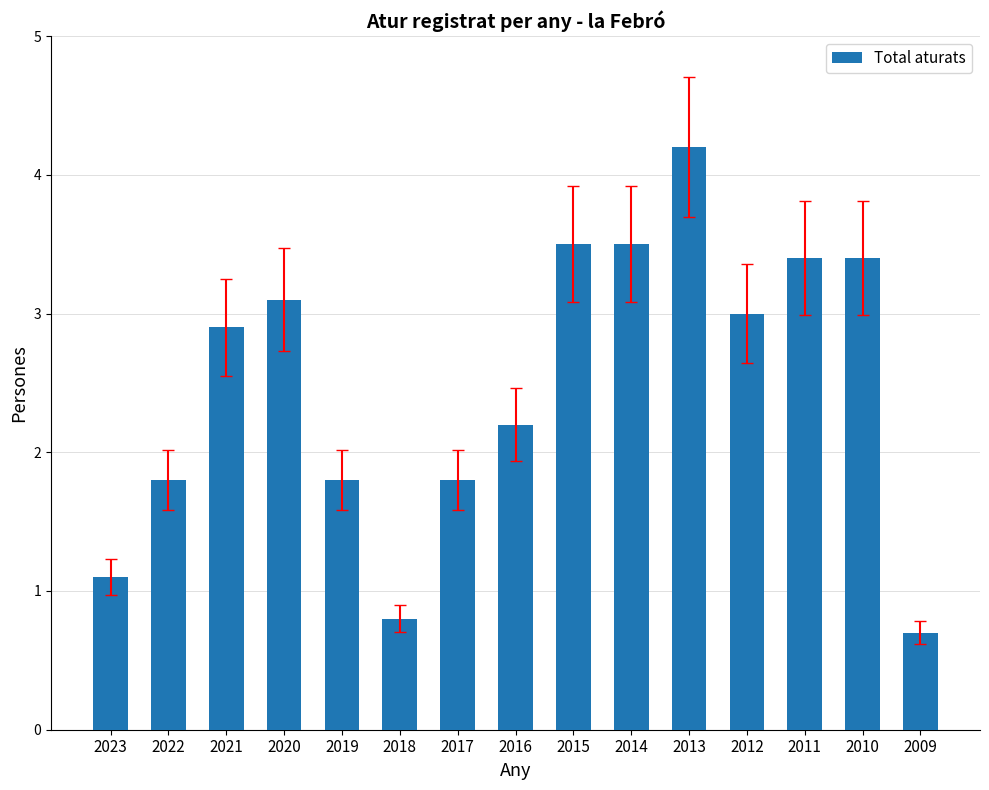

Reading left to right, what are all the values shown in this chart?

2023=1.1	2022=1.8	2021=2.9	2020=3.1	2019=1.8	2018=0.8	2017=1.8	2016=2.2	2015=3.5	2014=3.5	2013=4.2	2012=3.0	2011=3.4	2010=3.4	2009=0.7